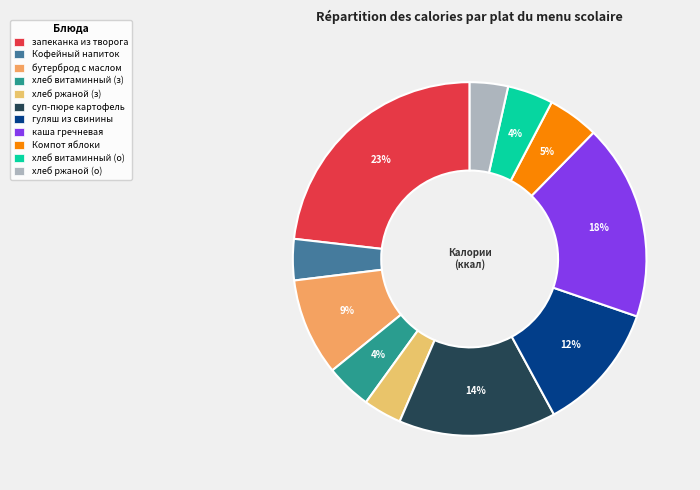

Which category has the biggest portion of the pie?

запеканка из творога